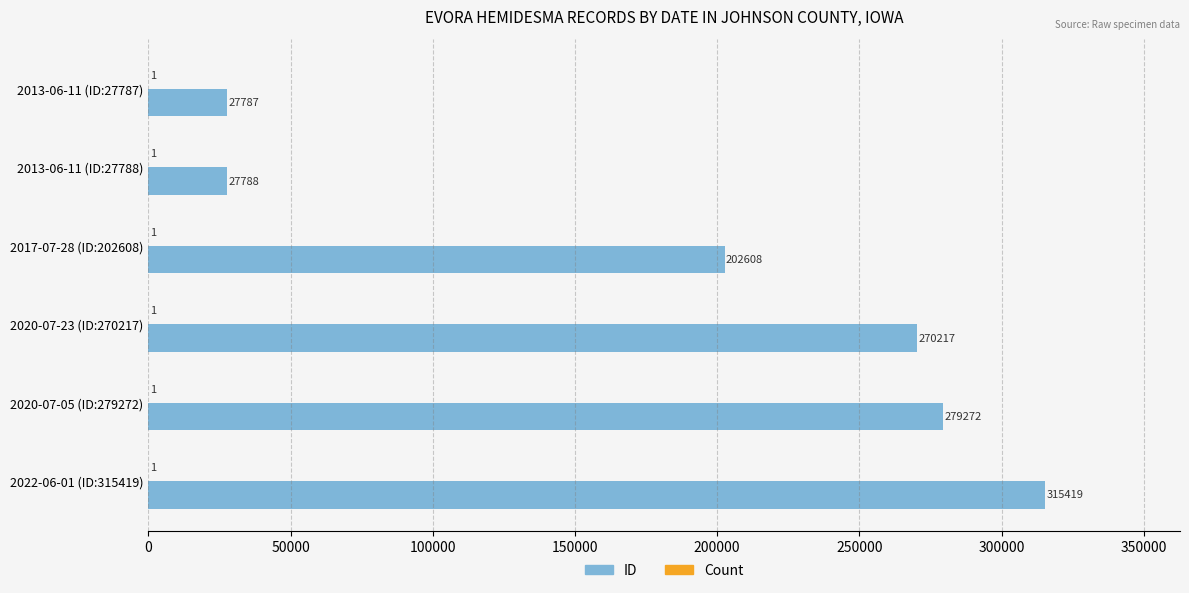

At which category is the sum across all series the highest?

2022-06-01 (ID:315419)